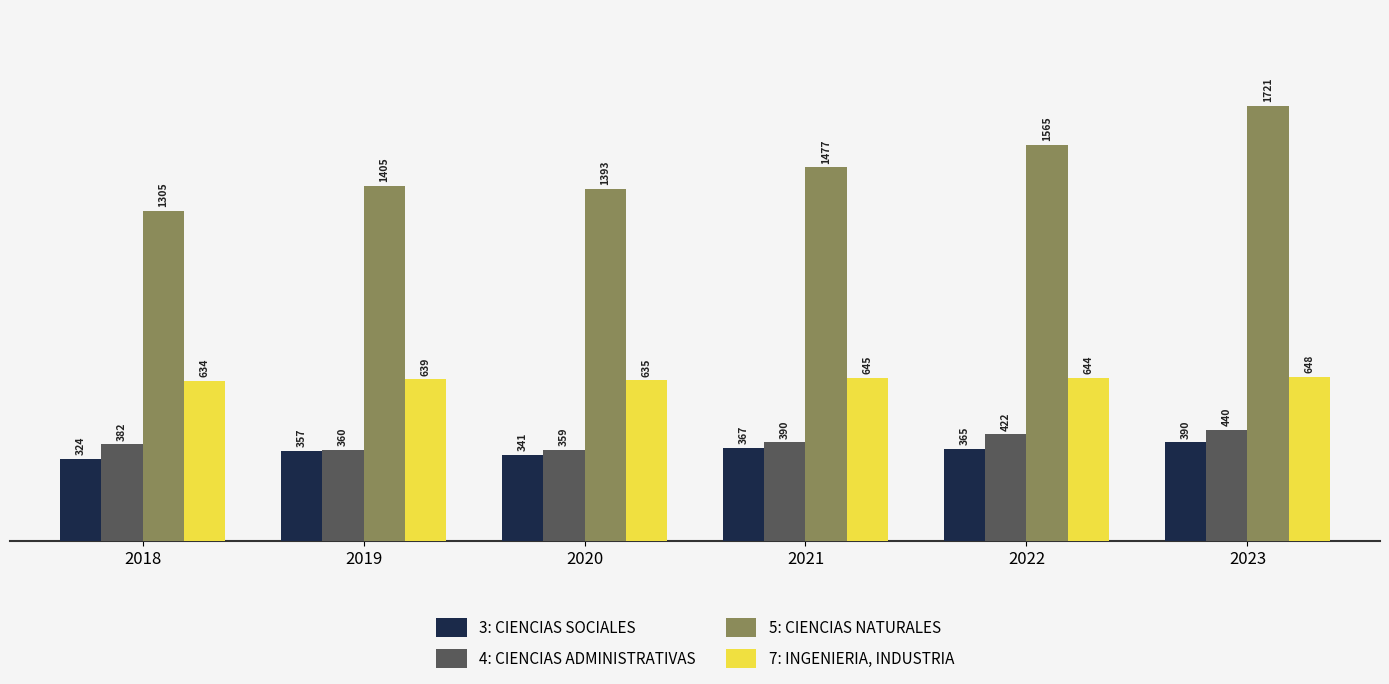

Reading left to right, list all the values displayed in this chart.

3: CIENCIAS SOCIALES: 324	357	341	367	365	390
4: CIENCIAS ADMINISTRATIVAS: 382	360	359	390	422	440
5: CIENCIAS NATURALES: 1305	1405	1393	1477	1565	1721
7: INGENIERIA, INDUSTRIA: 634	639	635	645	644	648